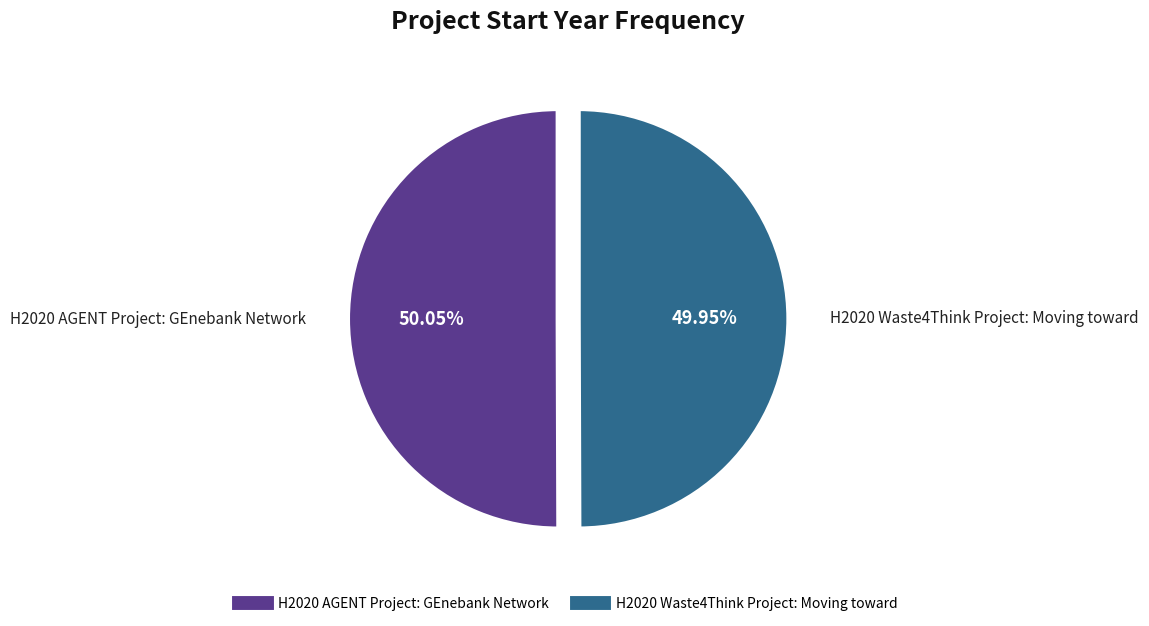

Is it true that H2020 Waste4Think Project is 56% of the pie?

False